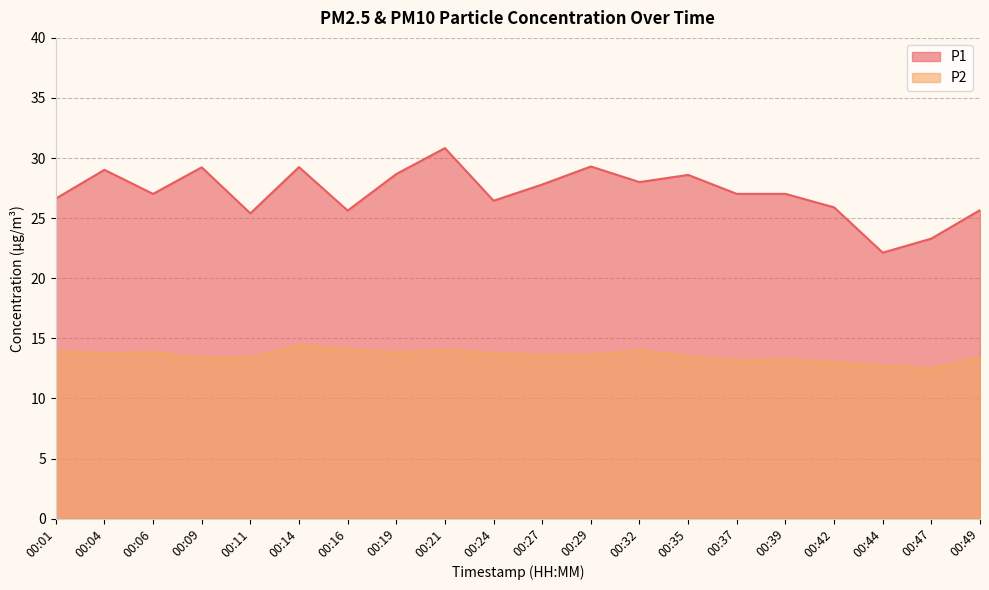

Reading left to right, extract all data points from this chart.

P1: 26.6	29.0	27.0	29.2	25.4	29.2	25.6	28.7	30.8	26.4	27.8	29.3	28.0	28.6	27.0	27.0	25.9	22.1	23.3	25.7
P2: 13.9	13.8	13.8	13.4	13.4	14.4	14.1	13.8	14.1	13.8	13.6	13.6	14.0	13.5	13.1	13.2	13.0	12.8	12.5	13.4